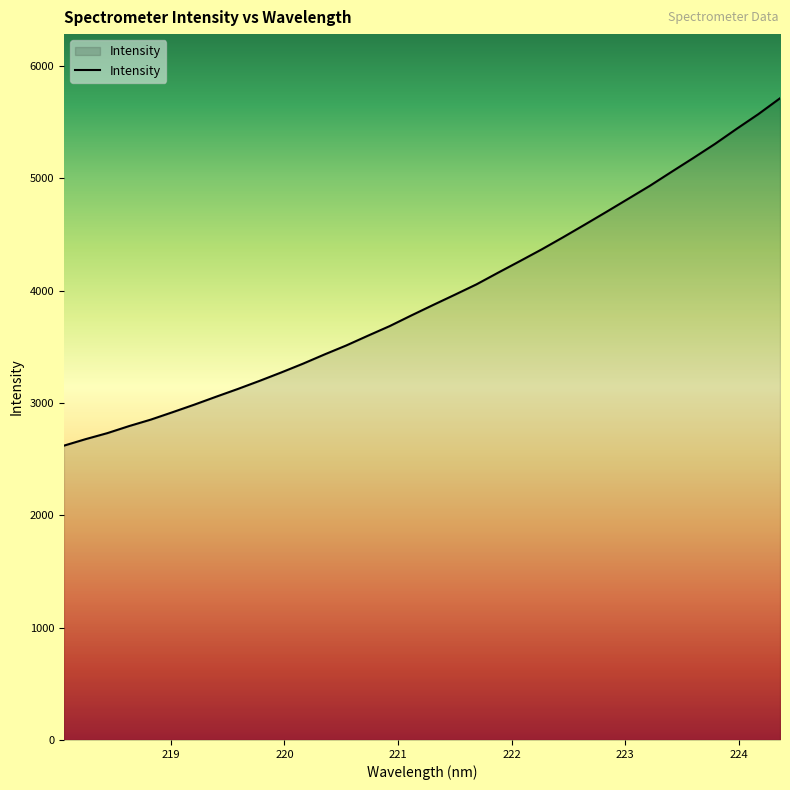

Does the chart display data point markers on the line(s)?

No